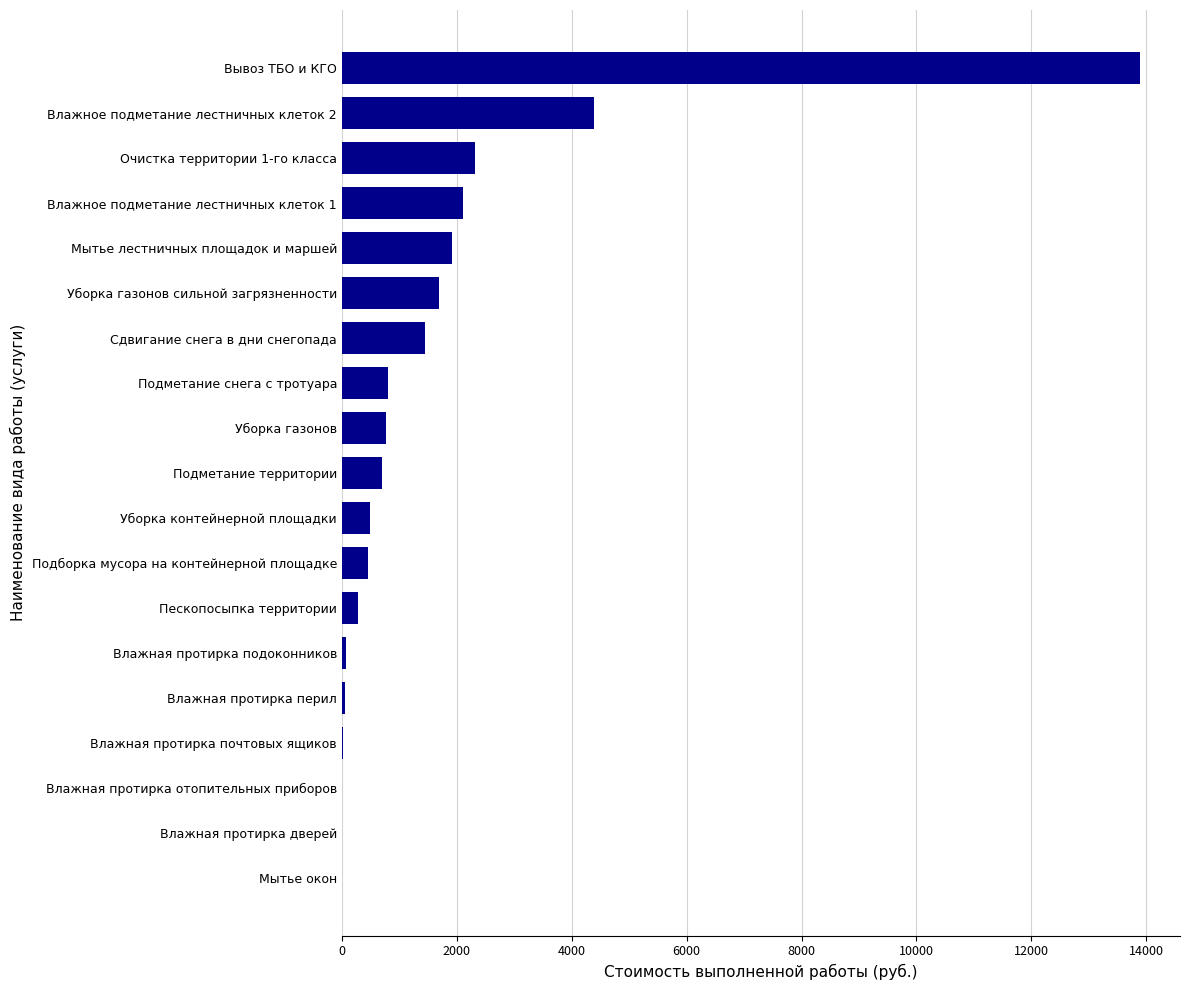

True or false: the data shows 447.2 at Подборка мусора на контейнерной площадке.

True